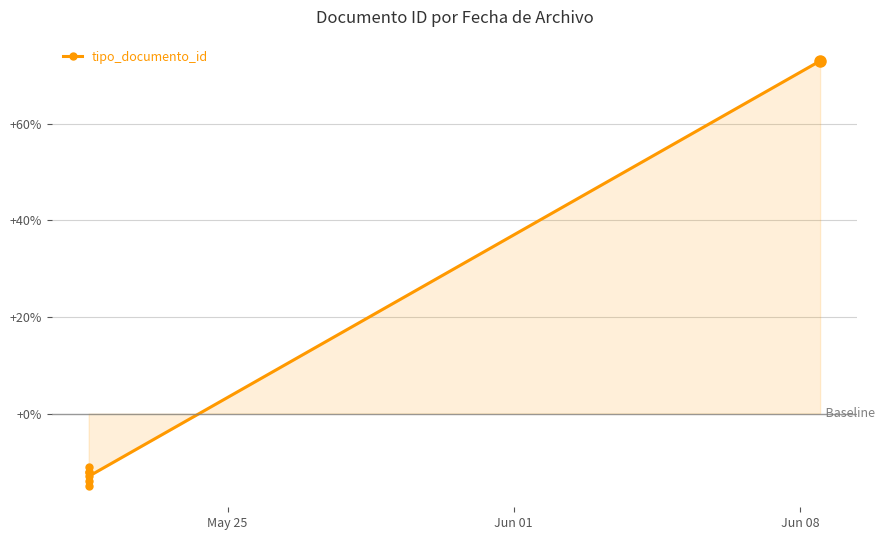

What is the average value?

-1